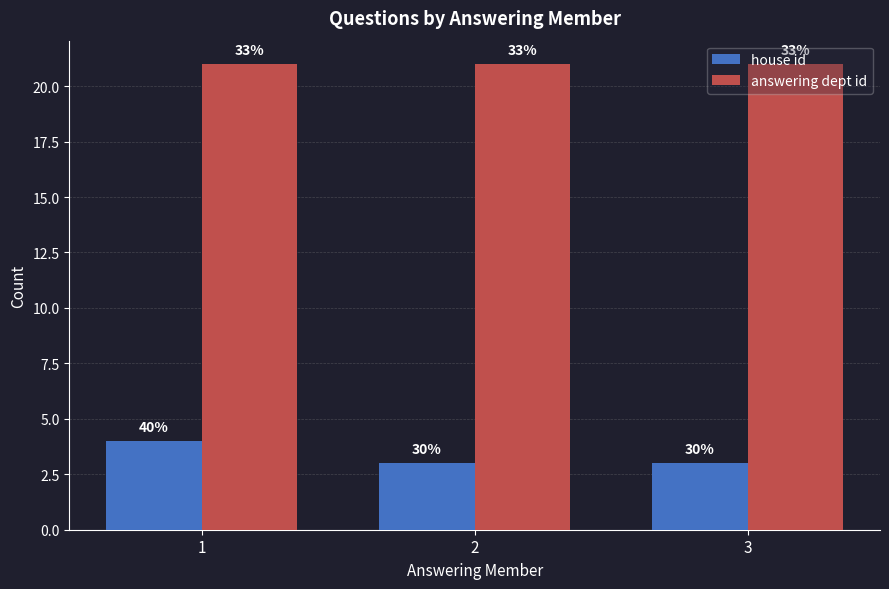

Reading left to right, list all the values displayed in this chart.

house id: 4	3	3
answering dept id: 21	21	21